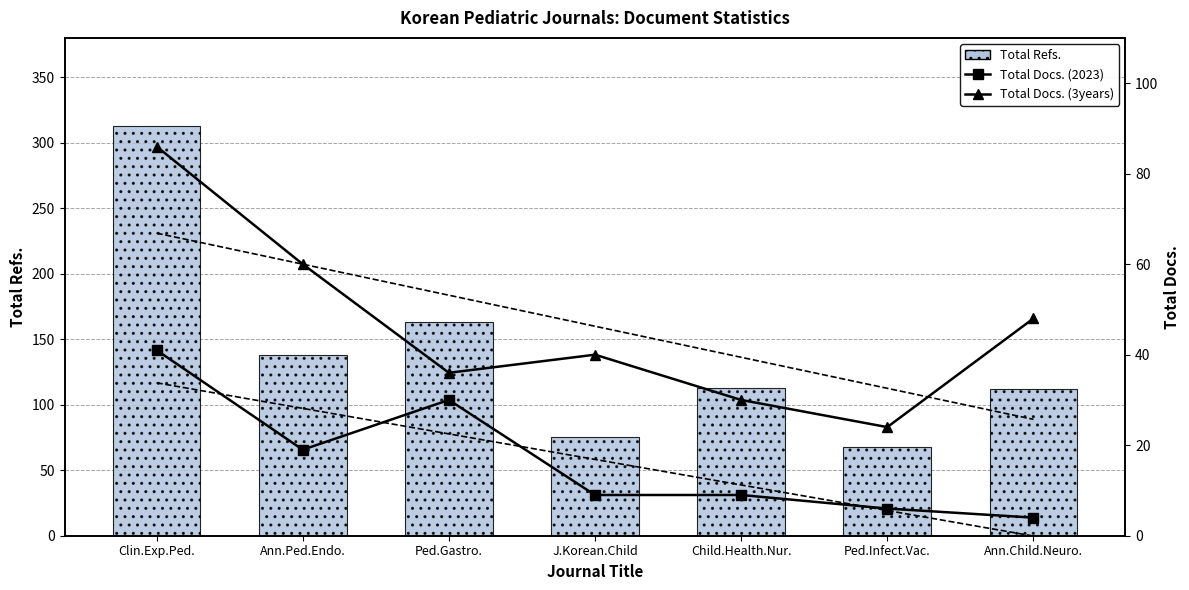

Reading right to left, transcribe all the data shown in this chart.

Total Refs.: 112	68	113	75	163	138	313
Total Docs. (2023): 4	6	9	9	30	19	41
Total Docs. (3years): 48	24	30	40	36	60	86